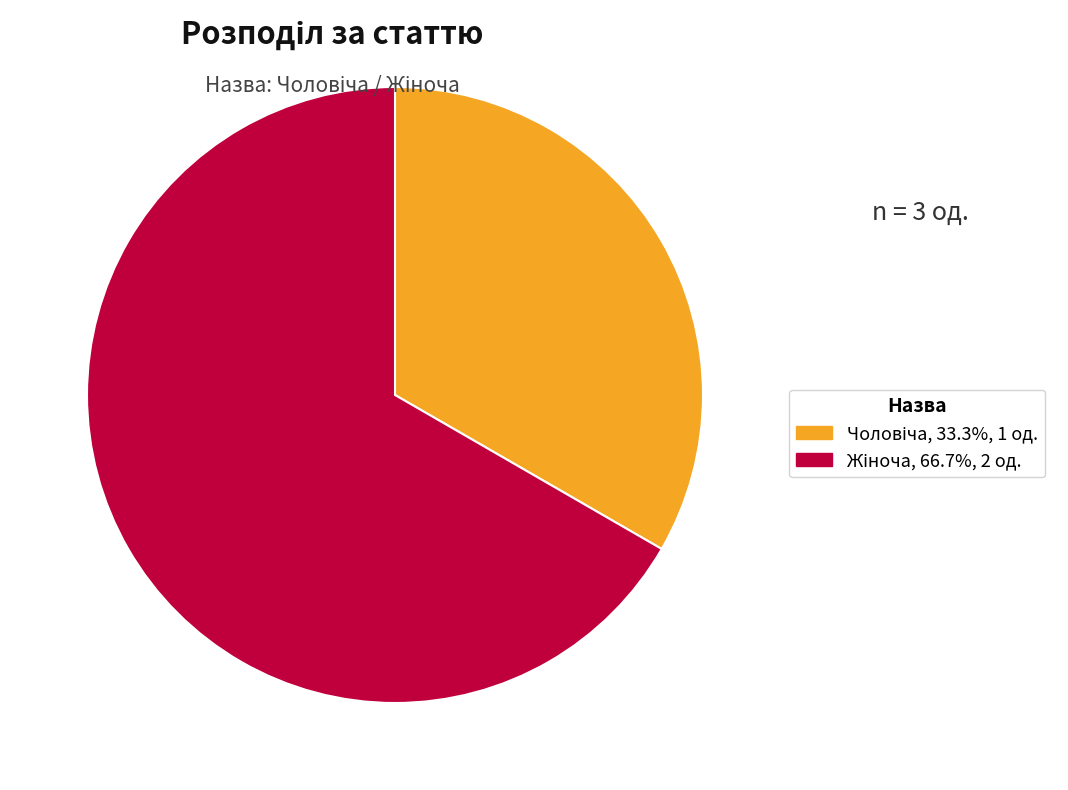

Does any single category account for the majority?

Yes